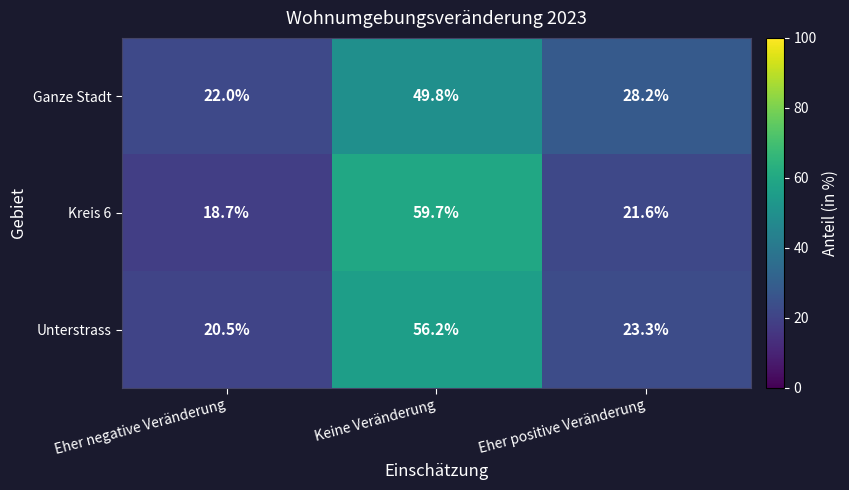

What value does the Ganze Stadt series have at Eher negative Veränderung?

22.0